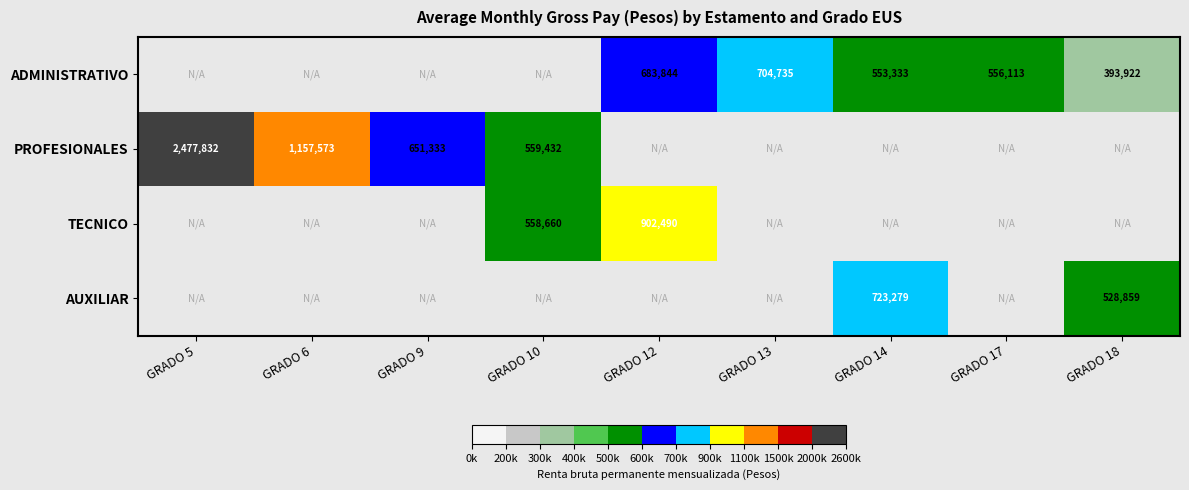

The value of AUXILIAR at GRADO 14 is 723279. True or false?

True